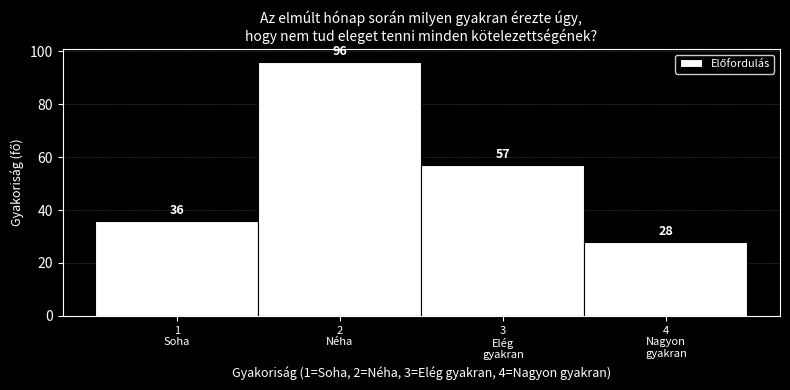

Reading left to right, transcribe all the data shown in this chart.

36	96	57	28